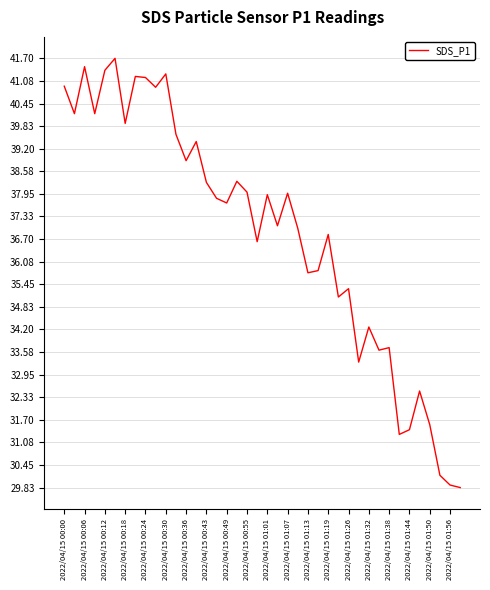

What is the greatest value displayed?

41.7